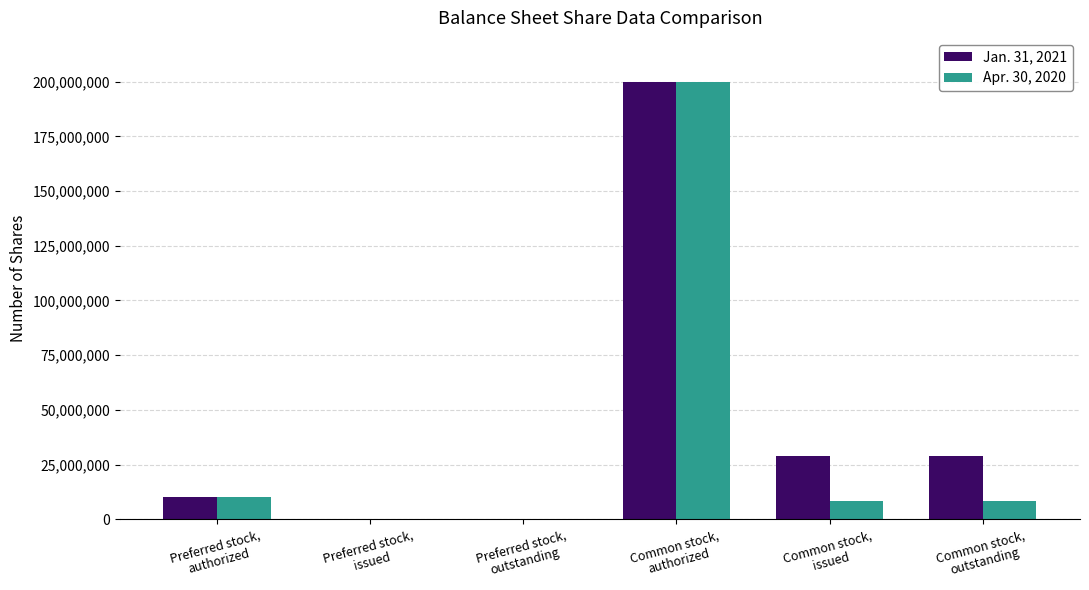

What is the maximum value shown in the chart?

200000000